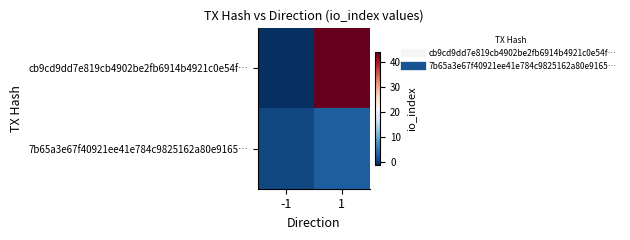

At which category is the sum across all series the highest?

1